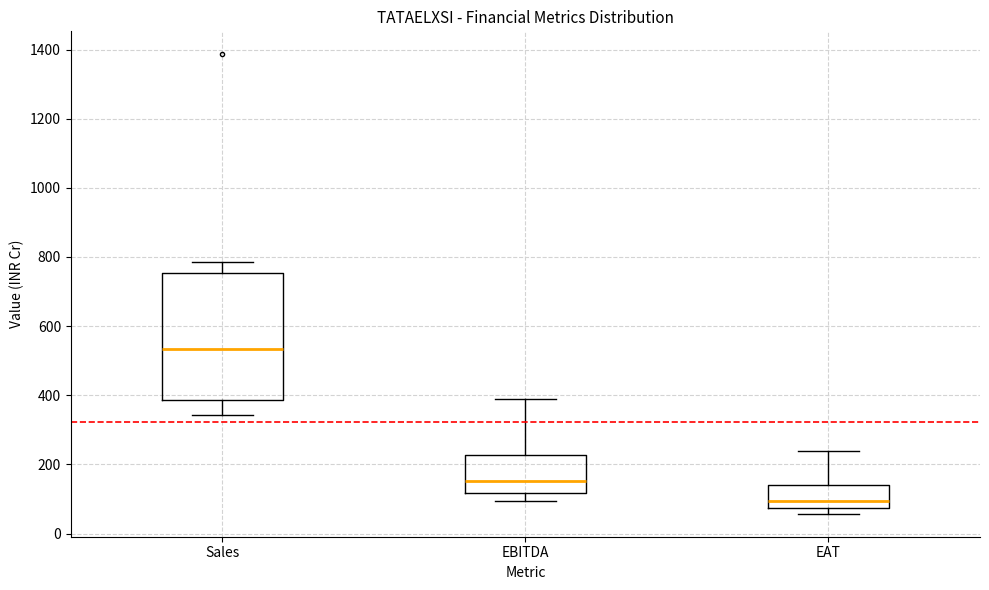

Reading left to right, read every box against the y-axis: the position of its median line, the range the box covers, and the ends of its whiskers. The values are not printed on the chart, so give them approximately, as read against the axis.

Sales: median 540, box 380 to 760, whiskers 340 to 780
EBITDA: median 160, box 120 to 220, whiskers 100 to 380
EAT: median 100, box 80 to 140, whiskers 60 to 240